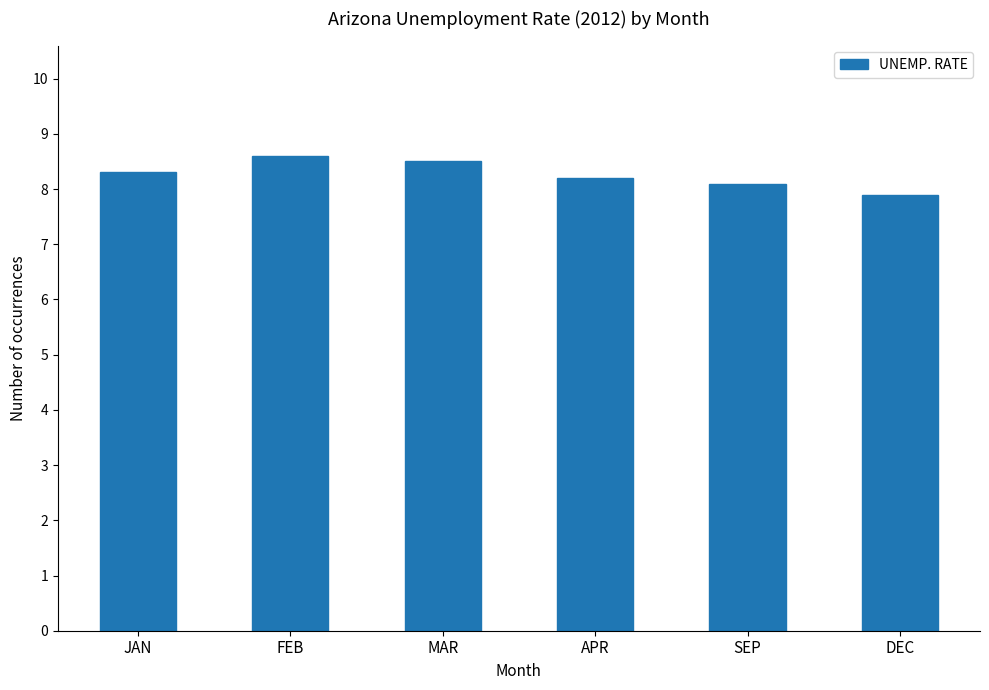

What is the value of the 5th bar from the left?

8.1